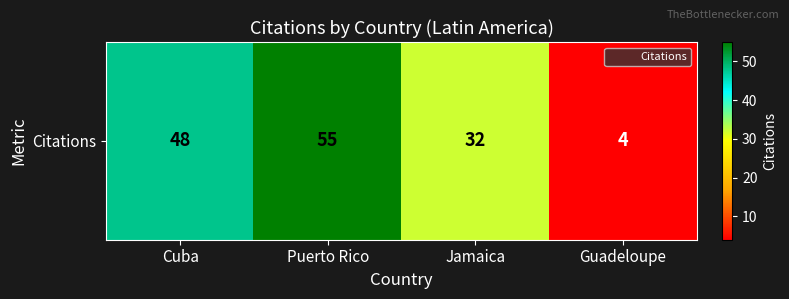

What is the approximate value at Guadeloupe?

4